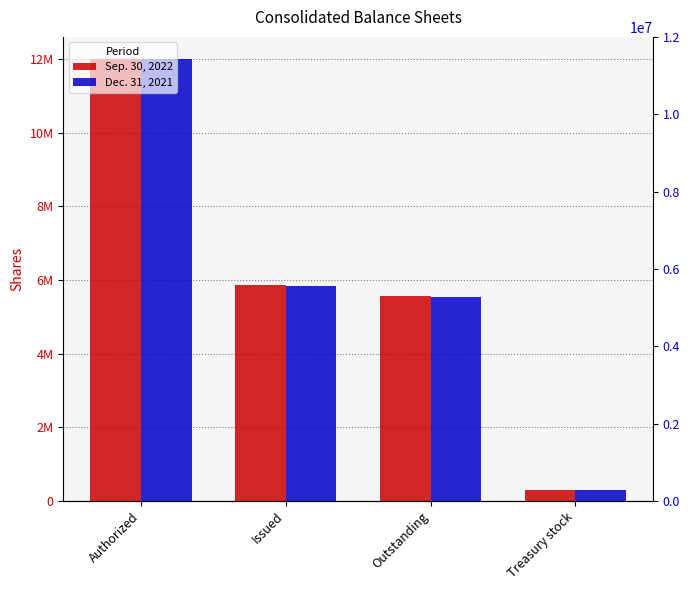

What are all the series names shown in the legend?

Sep. 30, 2022, Dec. 31, 2021